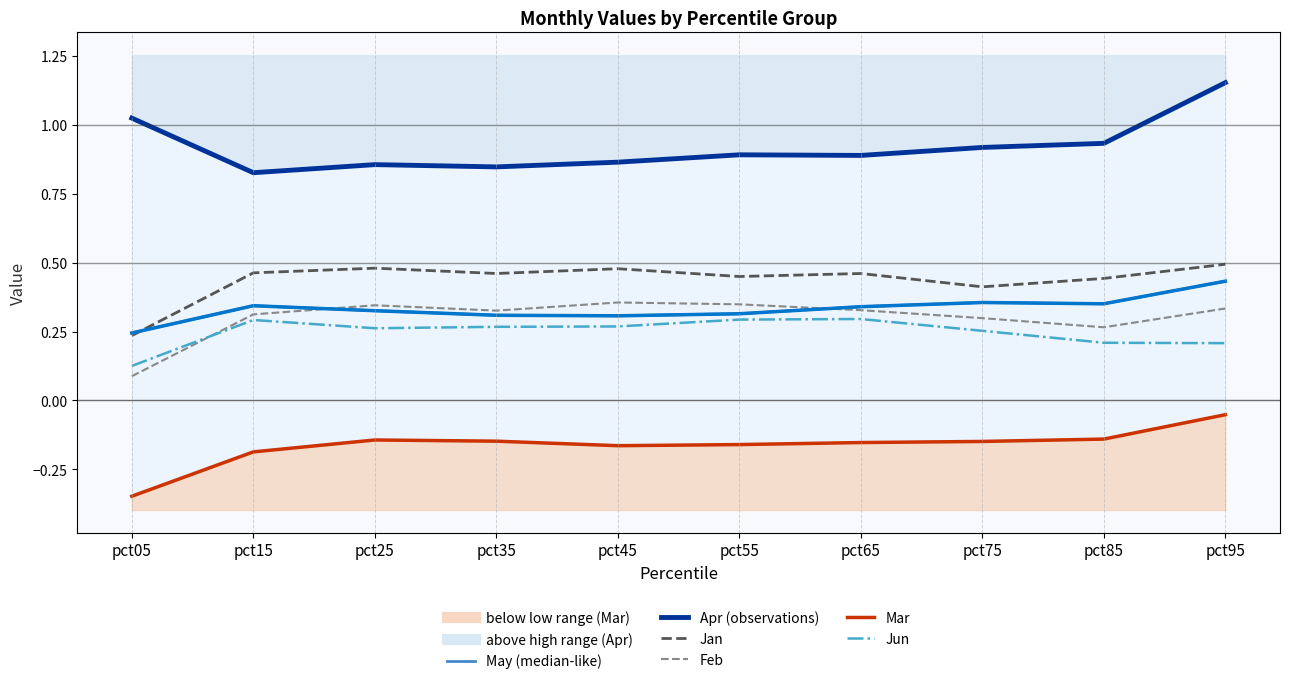

Rank the series by their maximum value, from highest to lowest.

Apr, Jan, May, Feb, Jun, Mar